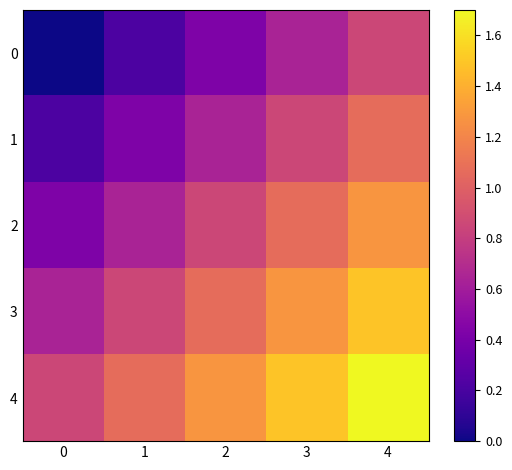

Which series has the widest spread of values?

3